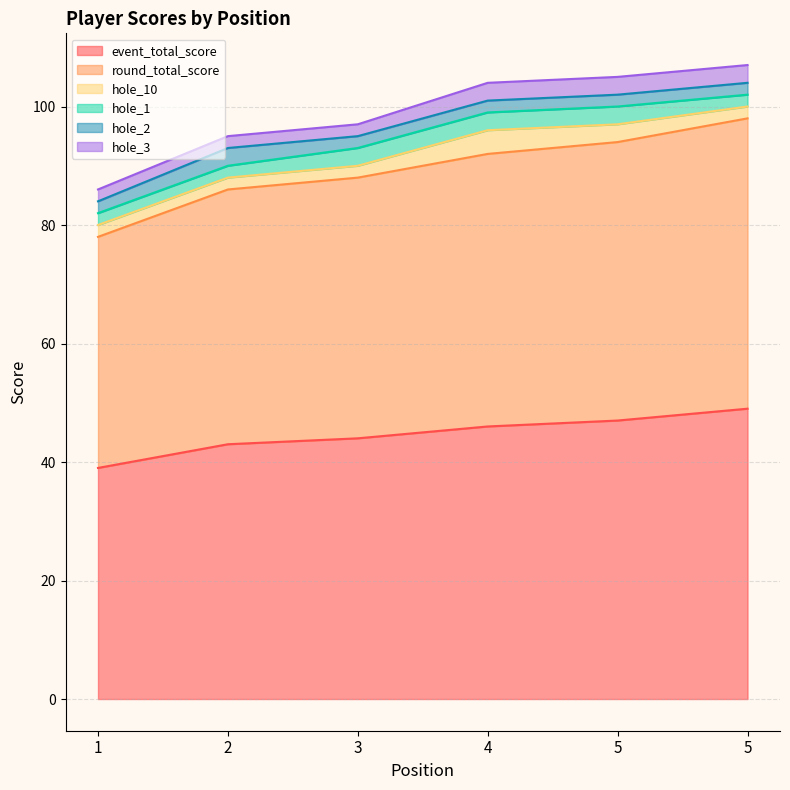

True or false: event_total_score has a value of 80 at 5.

False